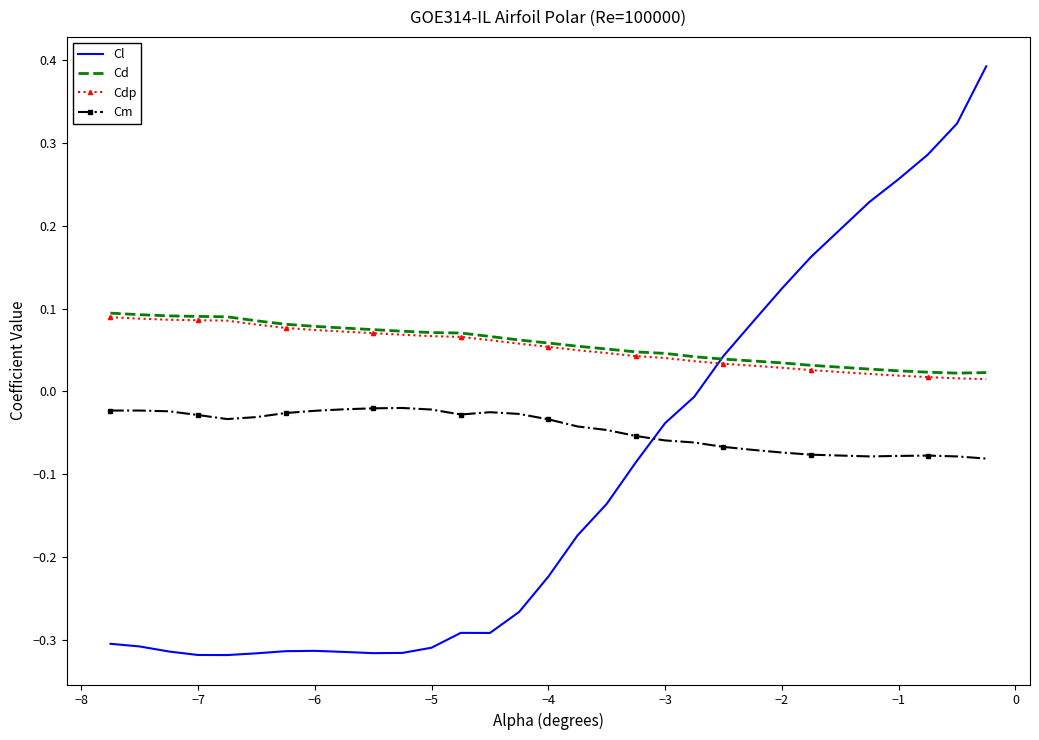

Which series has the widest spread of values?

Cl